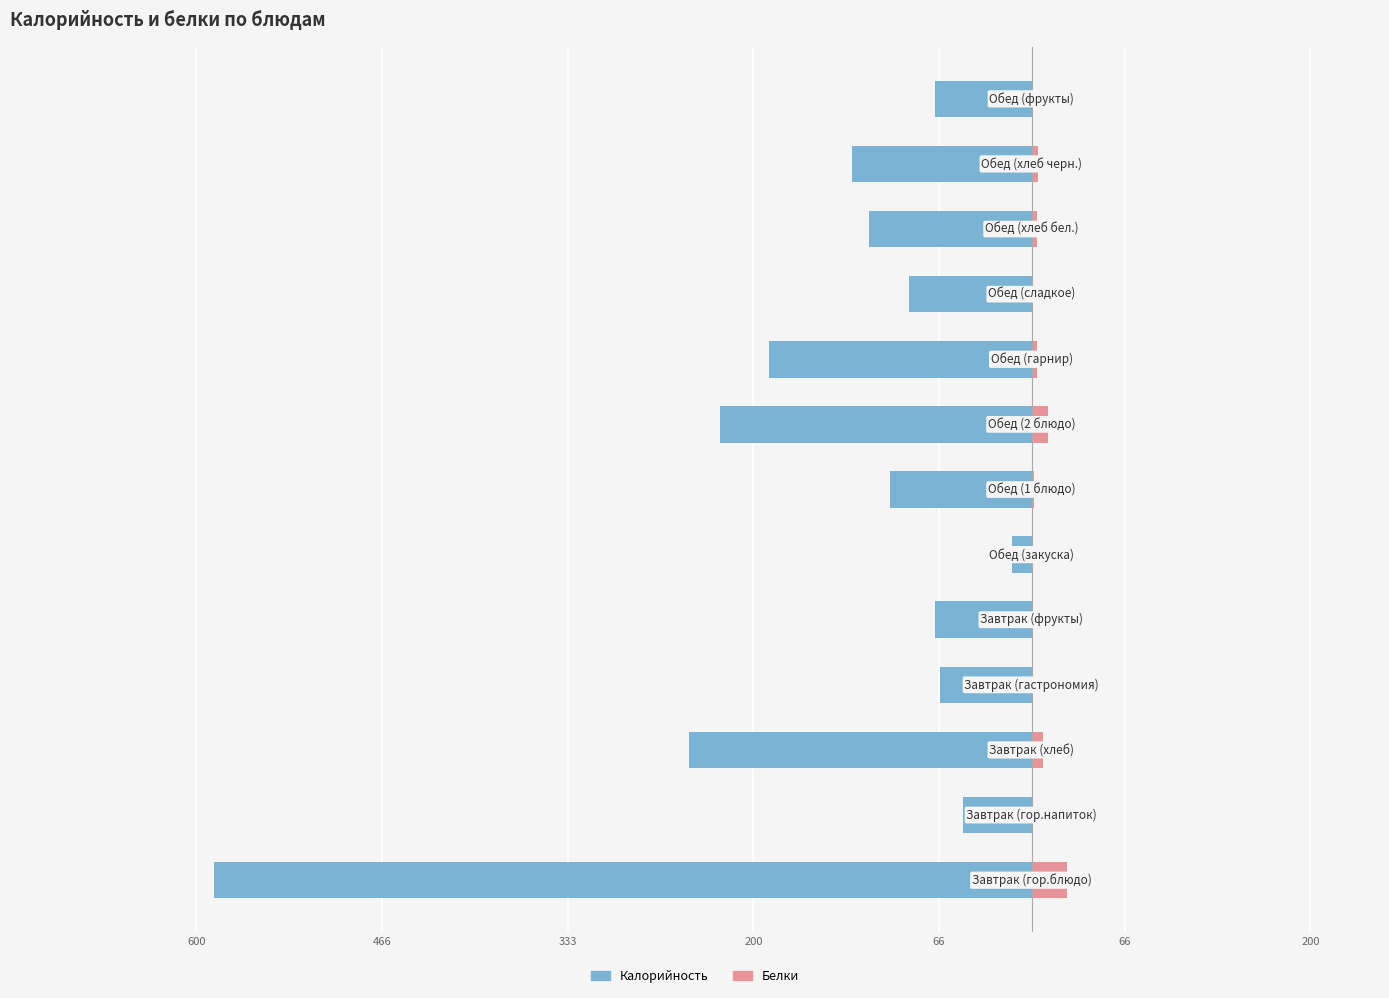

What is the maximum value shown in the chart?

25.0